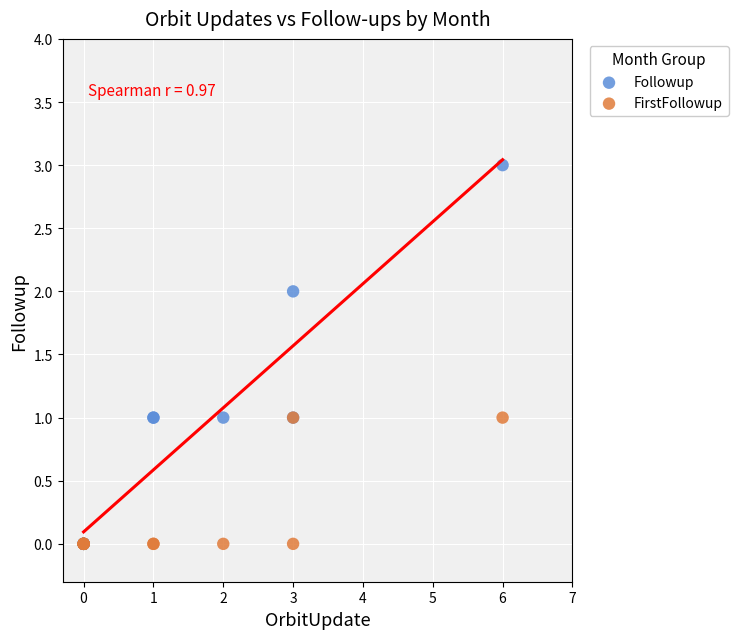

What are all the series names shown in the legend?

Followup, FirstFollowup